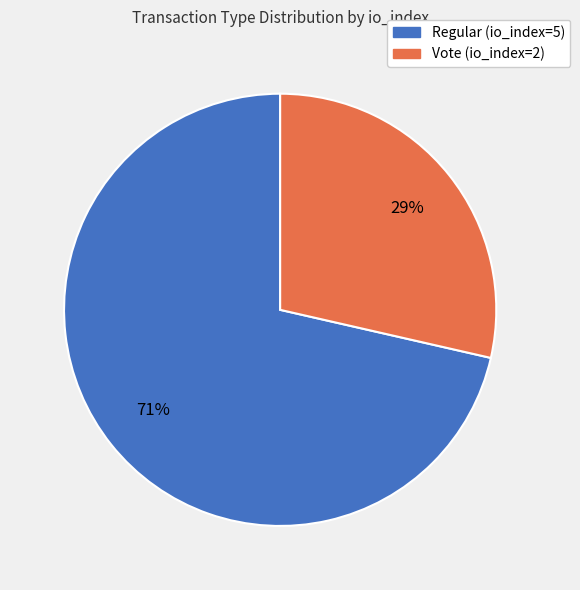

The Vote (io_index=2) slice represents 29% of the pie. True or false?

True